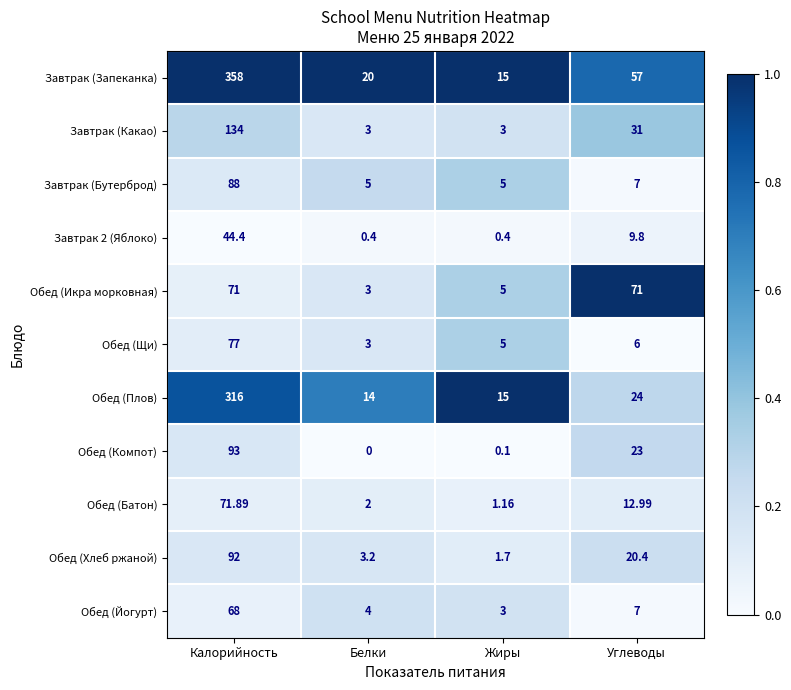

Which series changed the most between Белки and Углеводы?

Обед (Икра морковная)